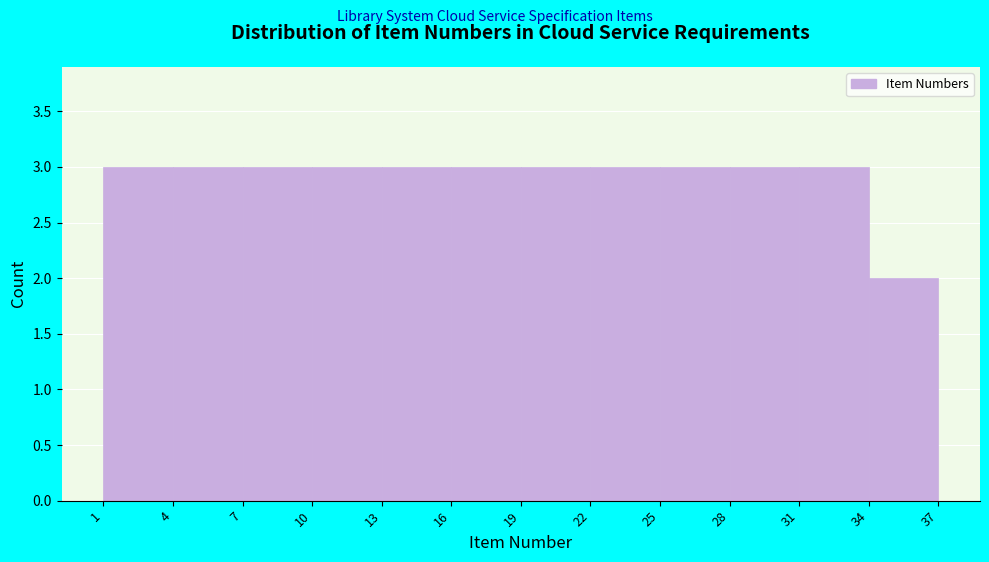

How tall is the bar that spans 7 to 10 on the x-axis? The values are not printed on the chart, so give them approximately, as read against the axis.

3